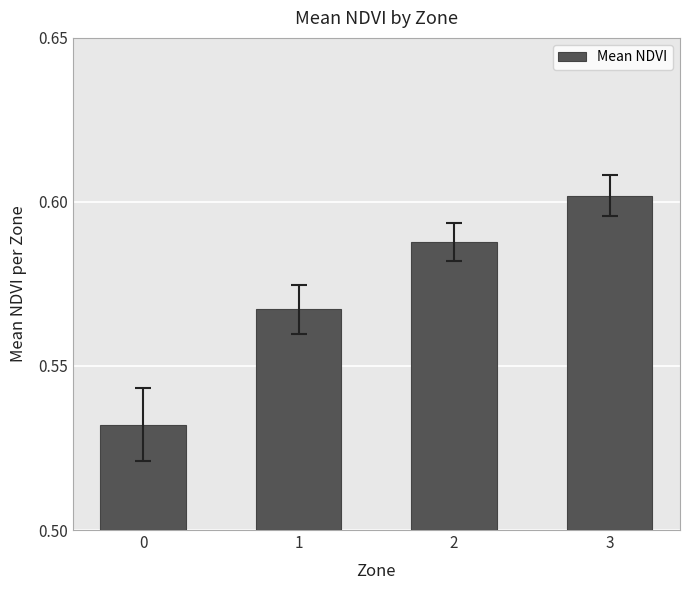

What is the change in value from 0 to 2?

+0.1